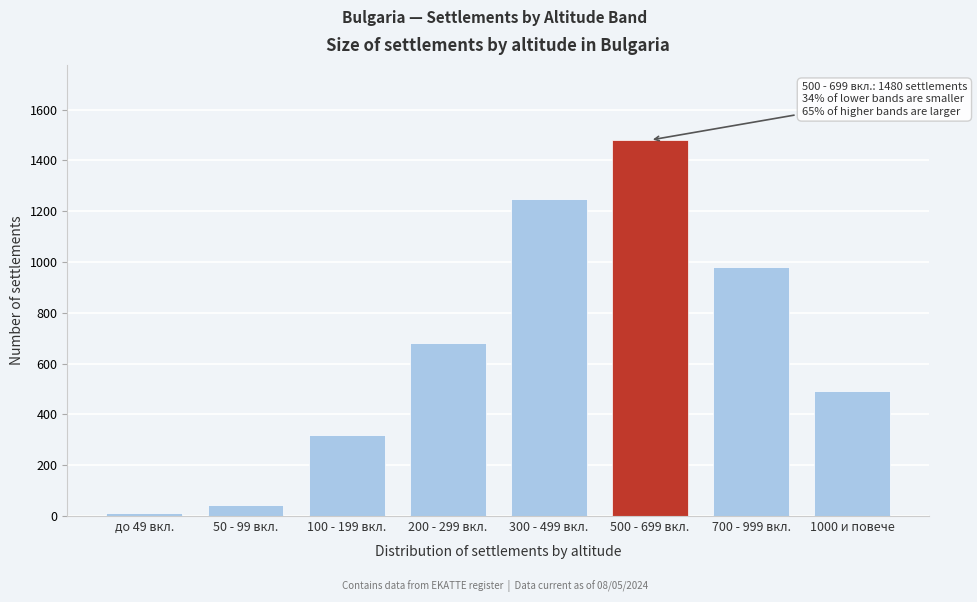

Reading left to right, transcribe all the data shown in this chart.

12	45	320	680	1250	1480	980	492